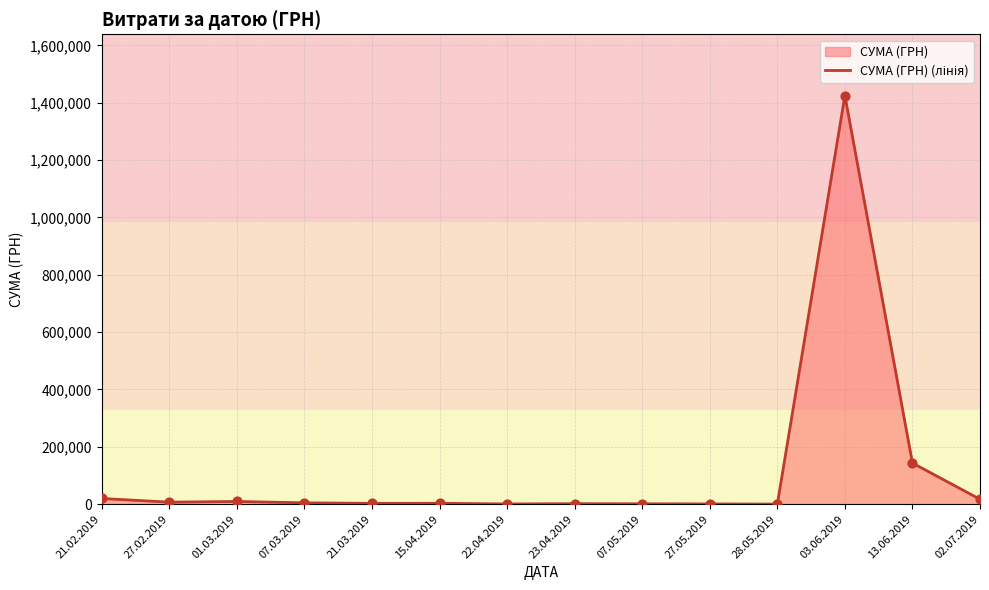

What is the change in value from 15.04.2019 to 03.06.2019?

+1421884.7